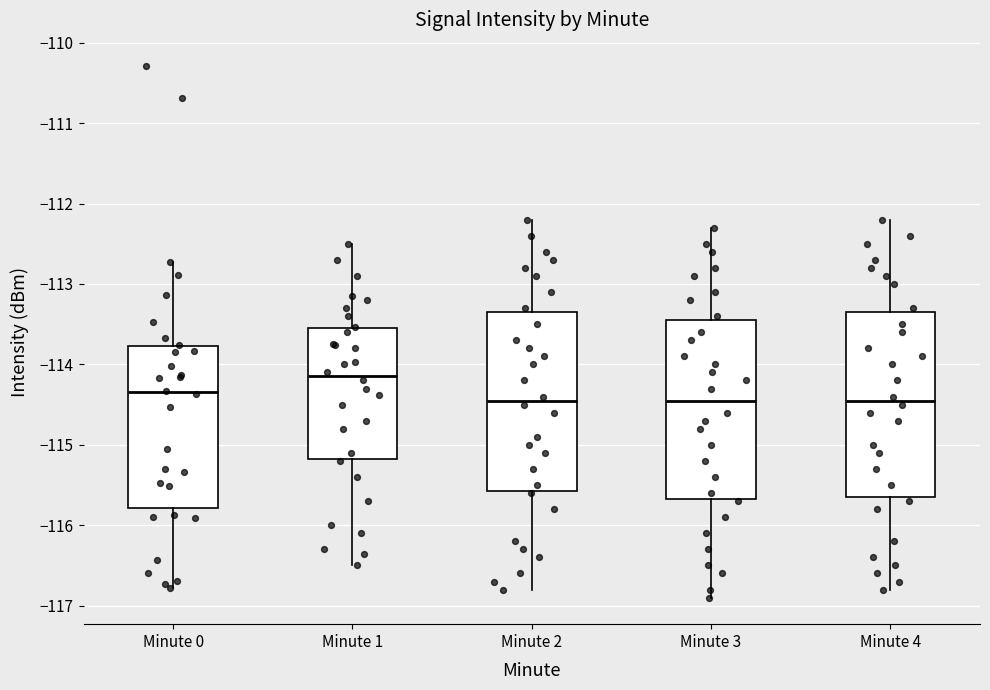

Reading left to right, transcribe this box plot: for each box, give where its median line is, the range the box spans, and where its two whiskers end, as read against the y-axis. The values are not printed on the chart, so give them approximately, as read against the axis.

Minute 0: median -114.3, box -115.8 to -113.8, whiskers -116.8 to -112.7
Minute 1: median -114.1, box -115.2 to -113.5, whiskers -116.5 to -112.5
Minute 2: median -114.4, box -115.6 to -113.3, whiskers -116.8 to -112.2
Minute 3: median -114.4, box -115.7 to -113.4, whiskers -116.9 to -112.3
Minute 4: median -114.4, box -115.6 to -113.3, whiskers -116.8 to -112.2